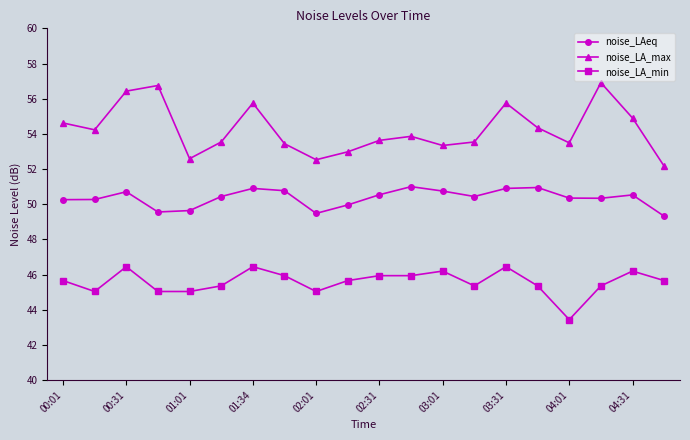

List the series in order of their overall mean, lowest first.

noise_LA_min, noise_LAeq, noise_LA_max